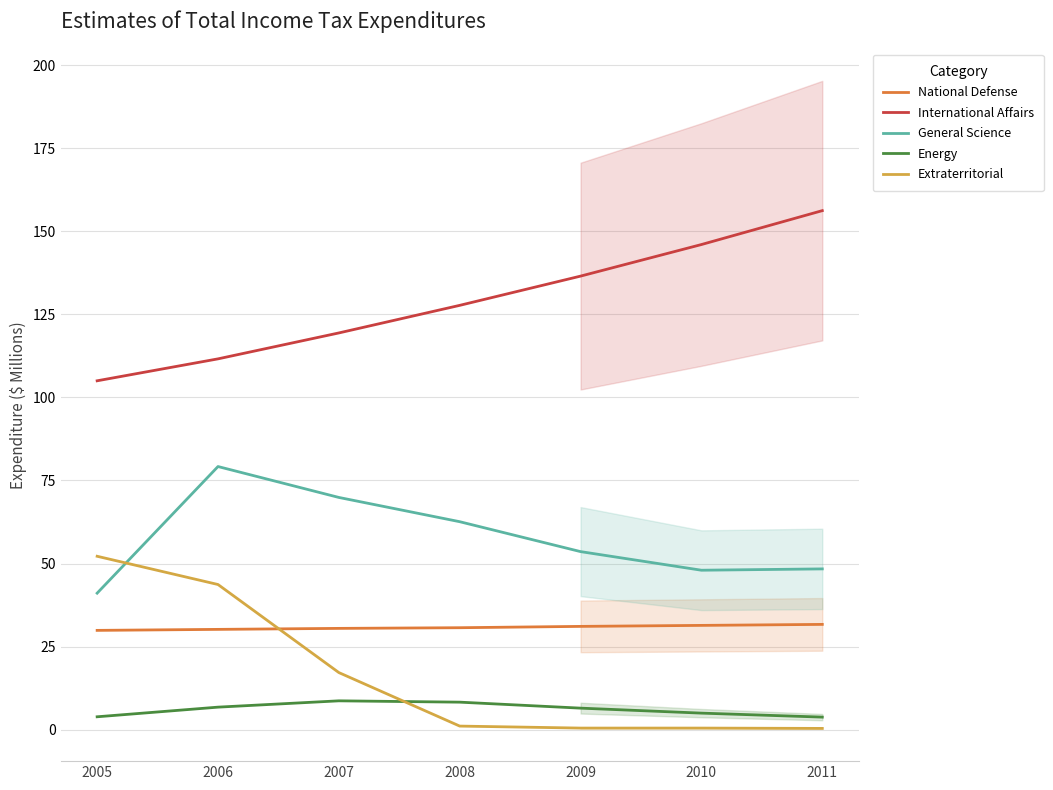

At which category is the sum across all series the highest?

2006